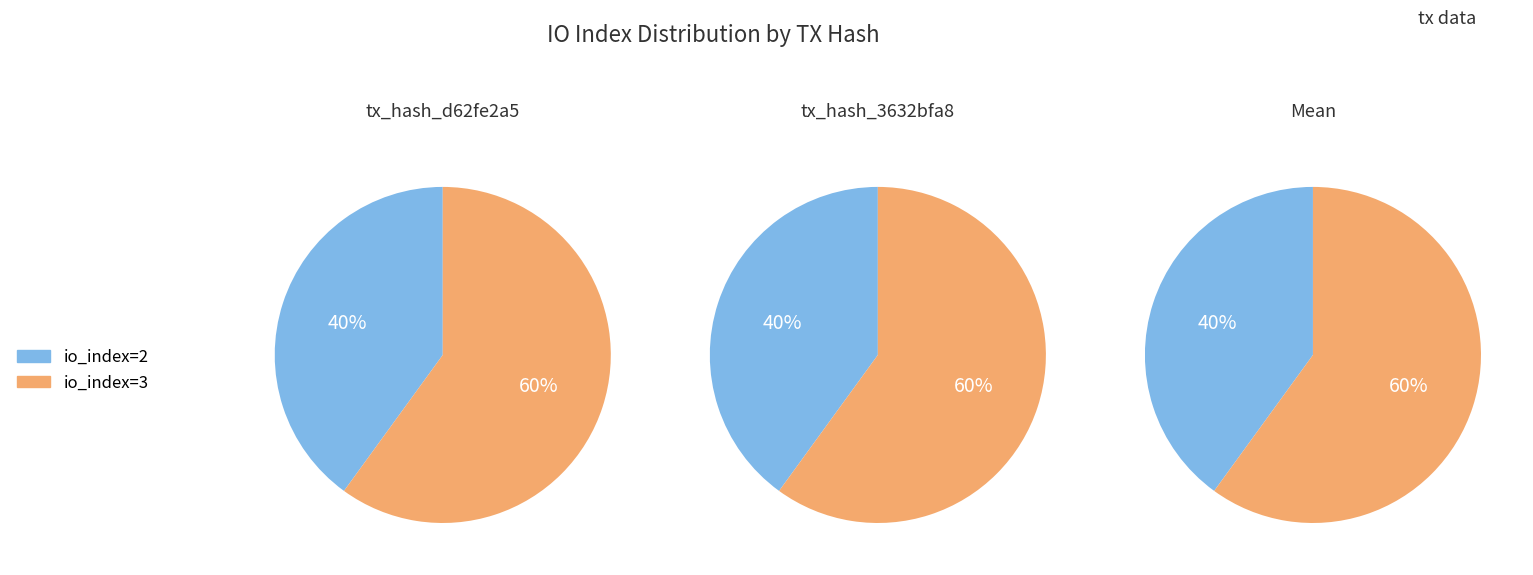

Is there any slice that represents more than half of the pie?

Yes